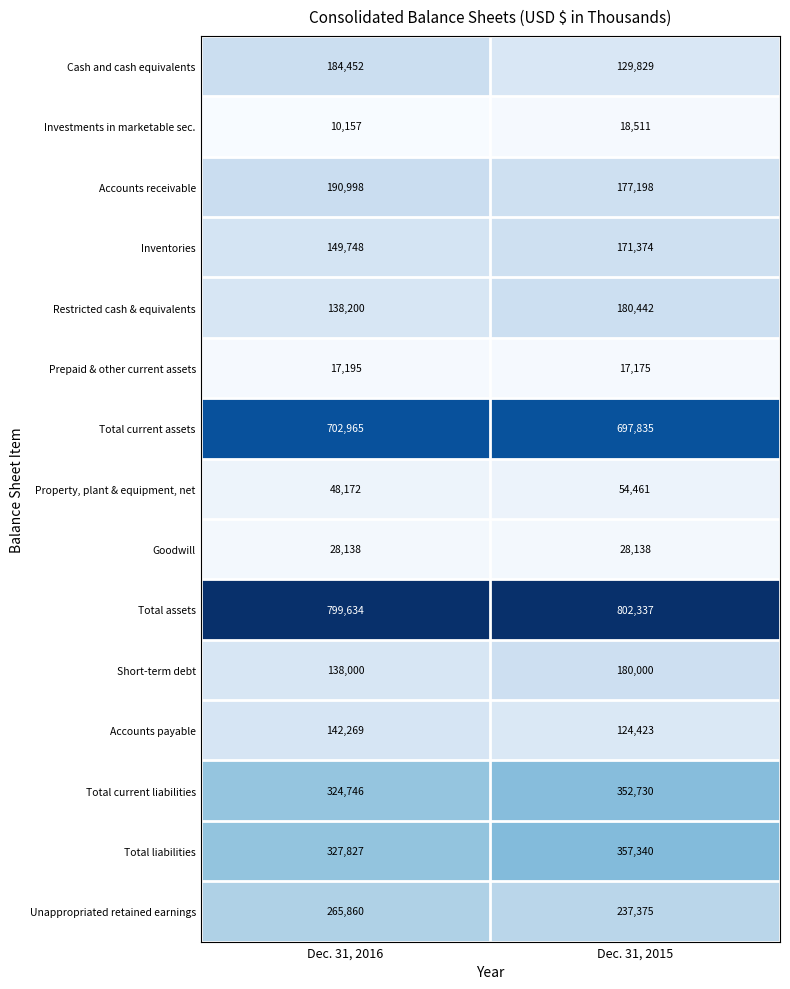

Is it true that Inventories equals 149748 at Dec. 31, 2016?

True